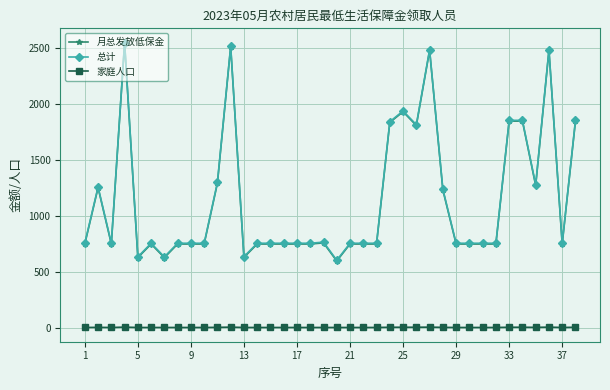

What is the maximum value shown in the chart?

2550.9